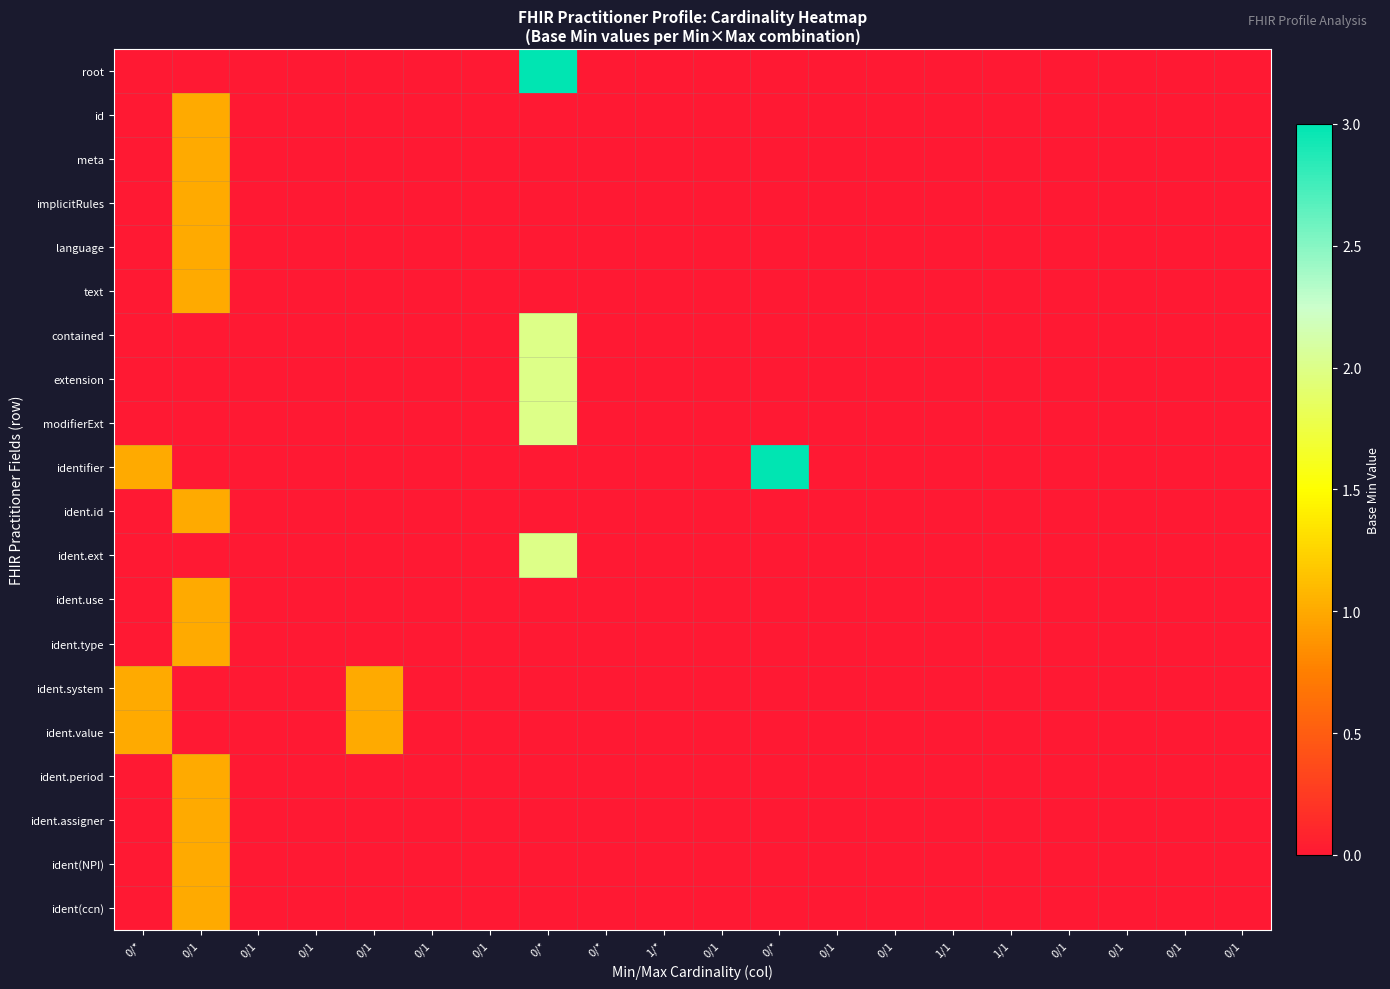

How many series are shown in this chart?

20